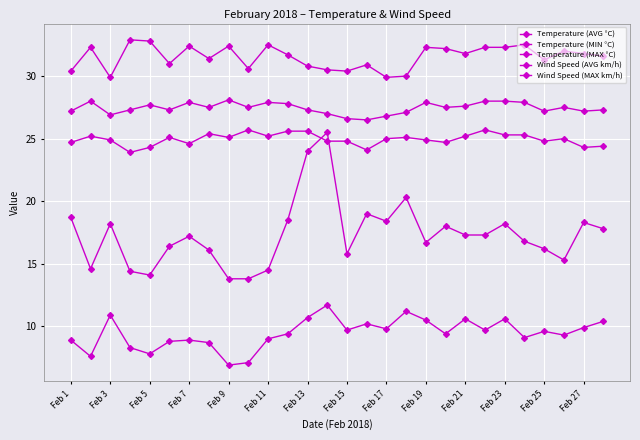

How many series are shown in this chart?

5